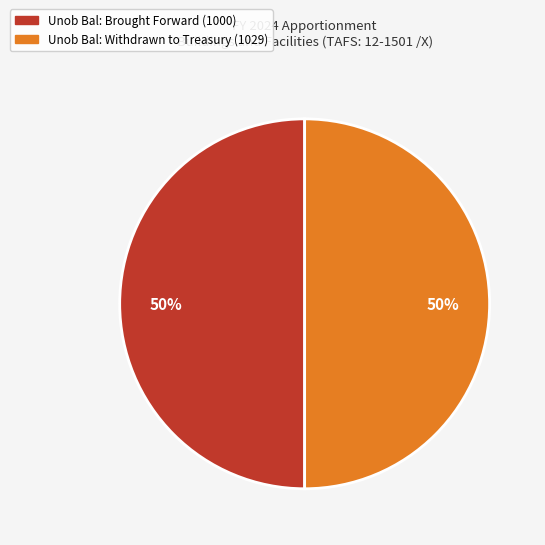

What is the ratio of the value at Unob Bal: Brought Forward (1000) to the value at Unob Bal: Withdrawn to Treasury (1029)?

1.0